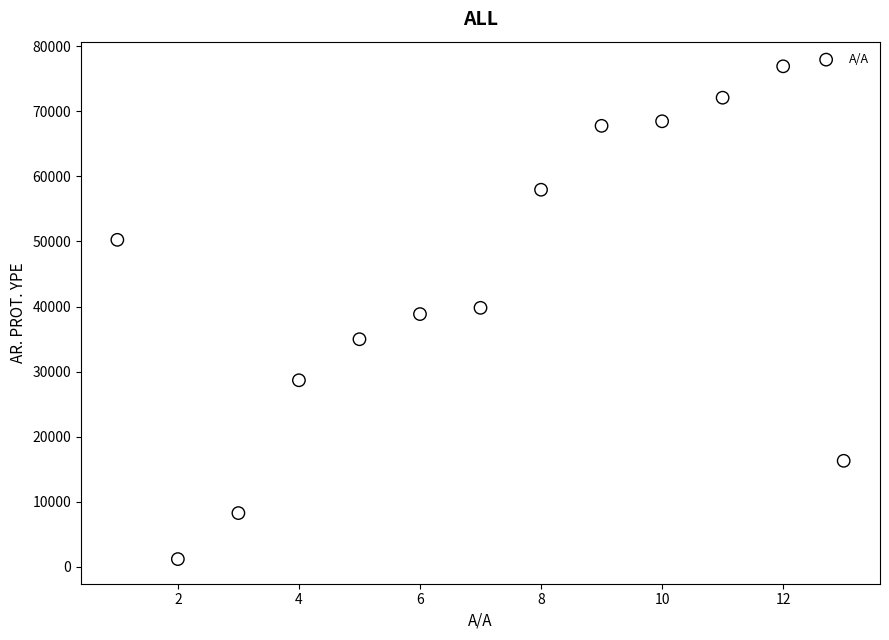

What is the range of Y values (max minus min)?

75724